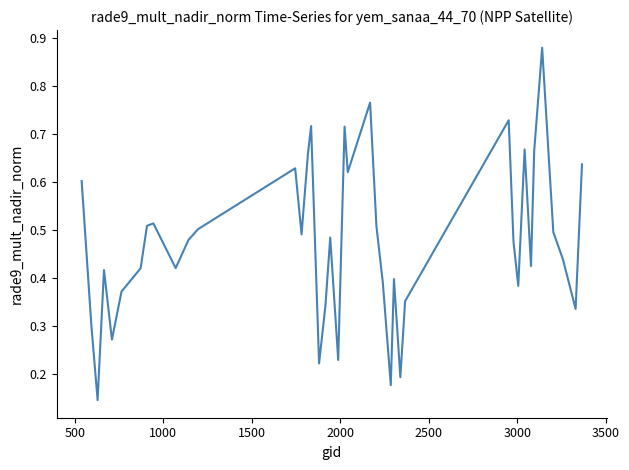

Does the chart display data point markers on the line(s)?

No